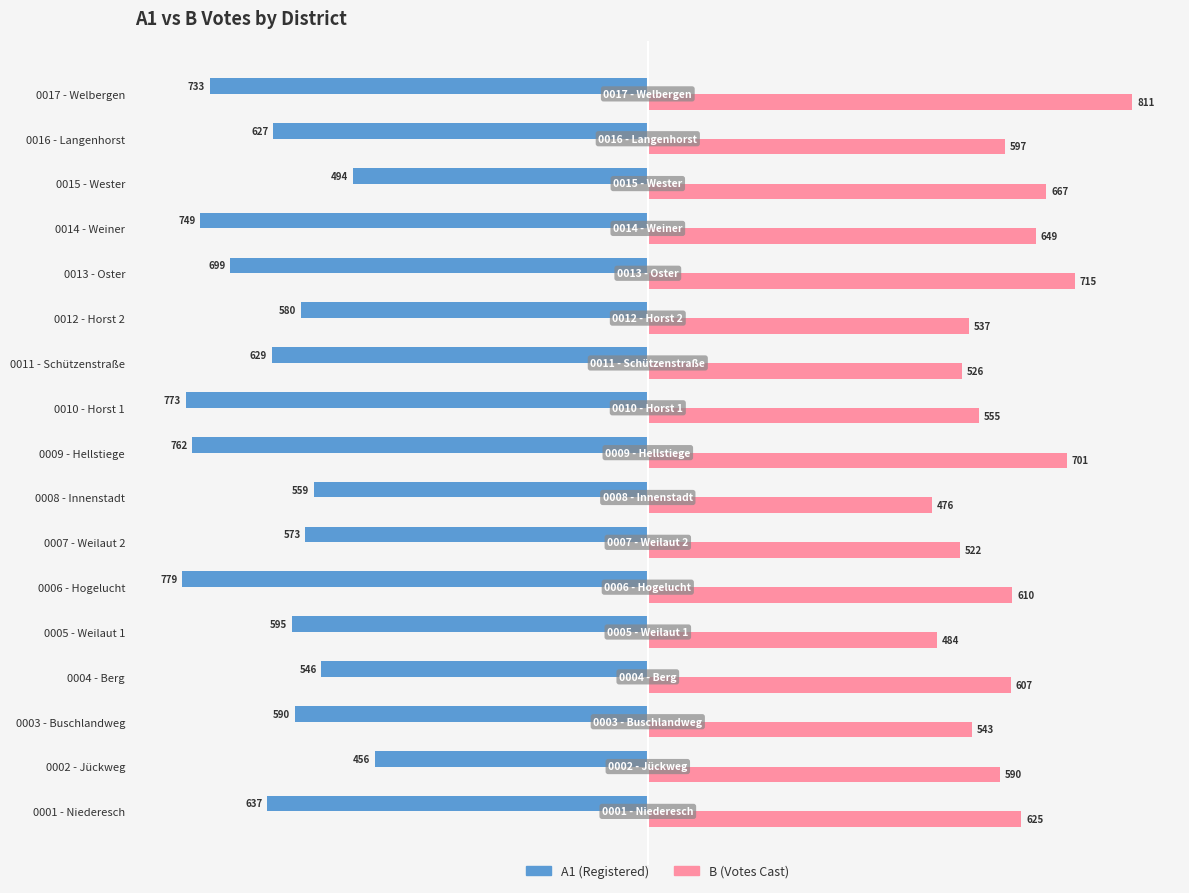

Which series has the largest range (max minus min)?

B (Votes Cast)